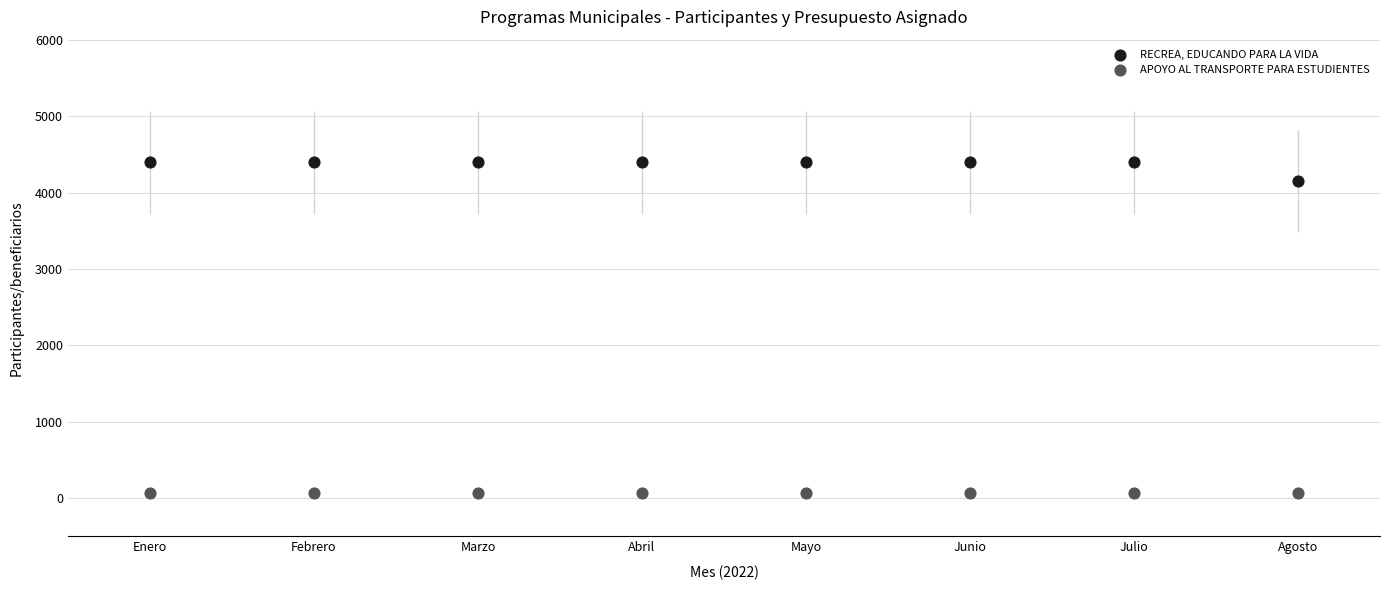

Across all series, what Y value is closest to 2229?

4154